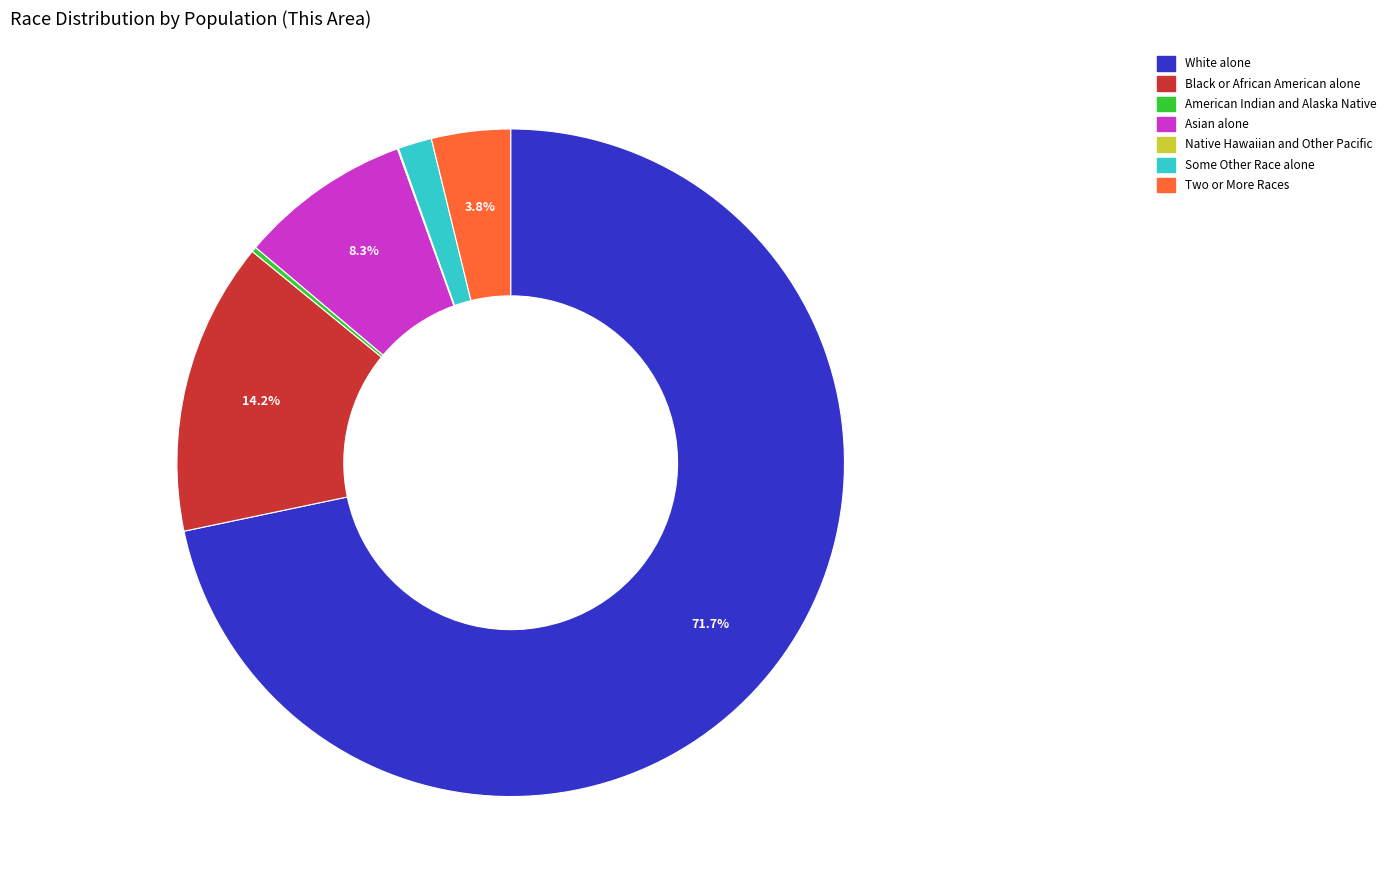

Which category accounts for the majority?

White alone